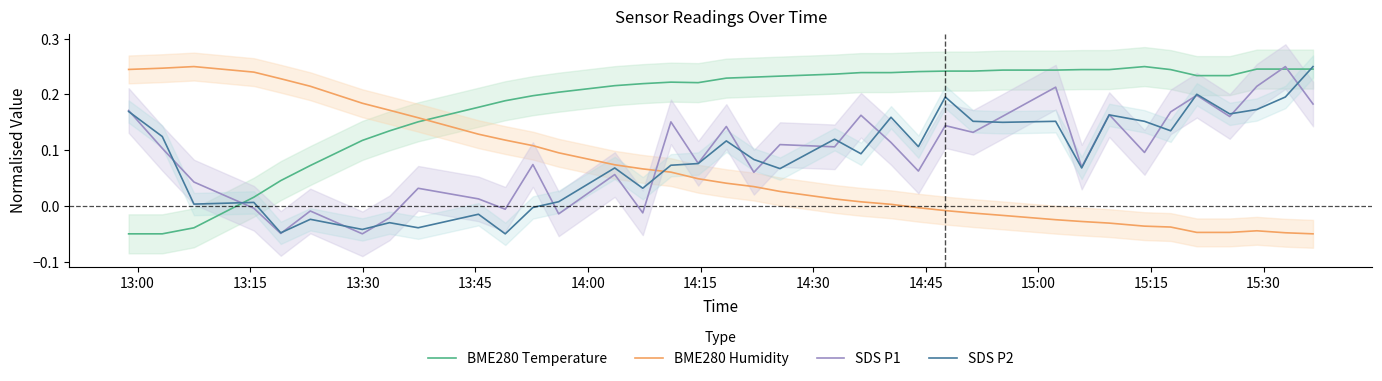

Reading right to left, list all the values displayed in this chart.

BME280 Temperature: 0.2	0.2	0.2	0.2	0.2	0.2	0.2	0.2	0.2	0.2	0.2	0.2	0.2	0.2	0.2	0.2	0.2	0.2	0.2	0.2	0.2	0.2	0.2	0.2	0.2	0.2	0.2	0.2	0.2	0.1	0.1	0.1	0.0	0.0	-0.0	-0.1	-0.1
BME280 Humidity: -0.1	-0.0	-0.0	-0.0	-0.0	-0.0	-0.0	-0.0	-0.0	-0.0	-0.0	-0.0	-0.0	-0.0	0.0	0.0	0.0	0.0	0.0	0.0	0.0	0.1	0.1	0.1	0.1	0.1	0.1	0.1	0.2	0.2	0.2	0.2	0.2	0.2	0.2	0.2	0.2
SDS P1: 0.2	0.2	0.2	0.2	0.2	0.2	0.1	0.2	0.1	0.2	0.2	0.1	0.1	0.1	0.1	0.2	0.1	0.1	0.1	0.1	0.1	0.2	-0.0	0.1	-0.0	0.1	-0.0	0.0	0.0	-0.0	-0.1	-0.0	-0.0	-0.0	0.0	0.1	0.2
SDS P2: 0.2	0.2	0.2	0.2	0.2	0.1	0.2	0.2	0.1	0.2	0.1	0.2	0.2	0.1	0.2	0.1	0.1	0.1	0.1	0.1	0.1	0.1	0.0	0.1	0.0	-0.0	-0.1	-0.0	-0.0	-0.0	-0.0	-0.0	-0.0	0.0	0.0	0.1	0.2